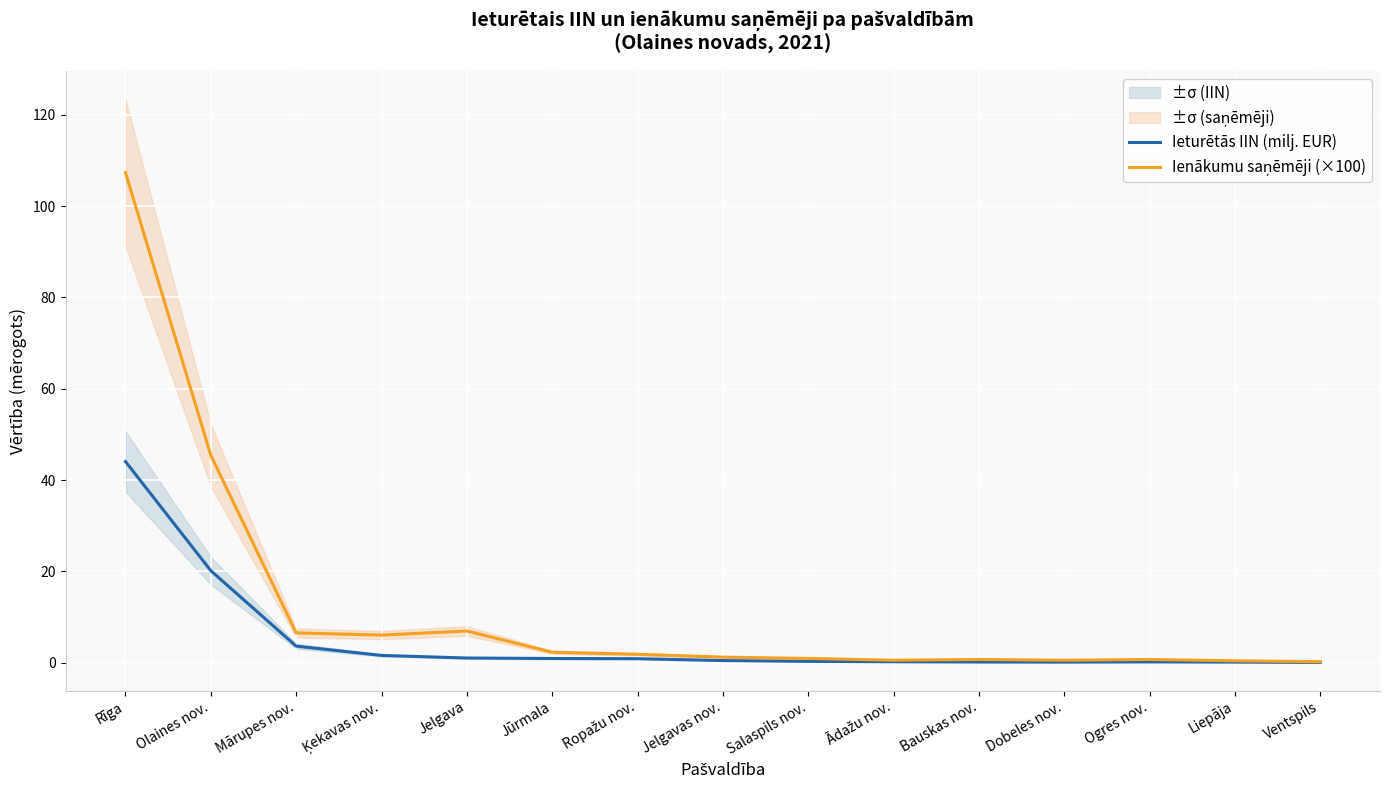

List the series in order of their overall mean, lowest first.

Ieturētās IIN (milj. EUR), Ienākumu saņēmēji (×100)